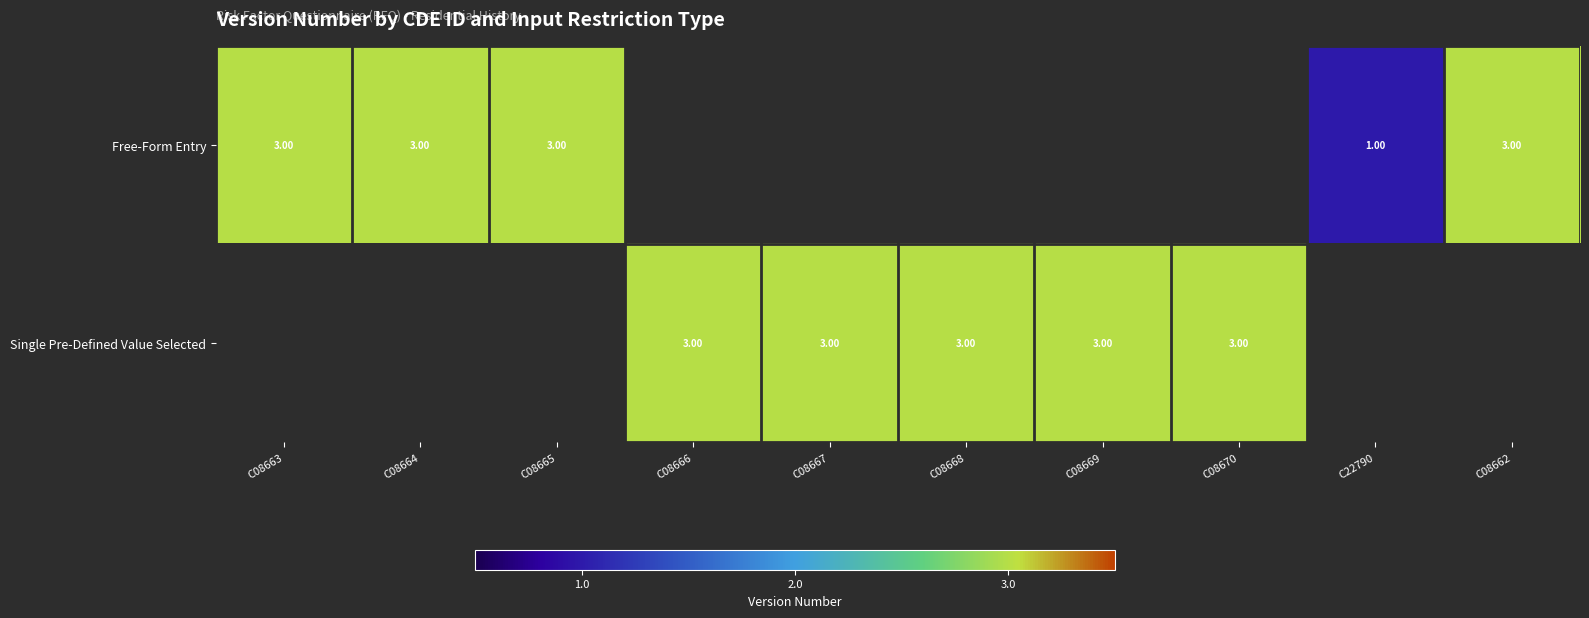

What is the sum of the Free-Form Entry values at C08664 and C08665?

6